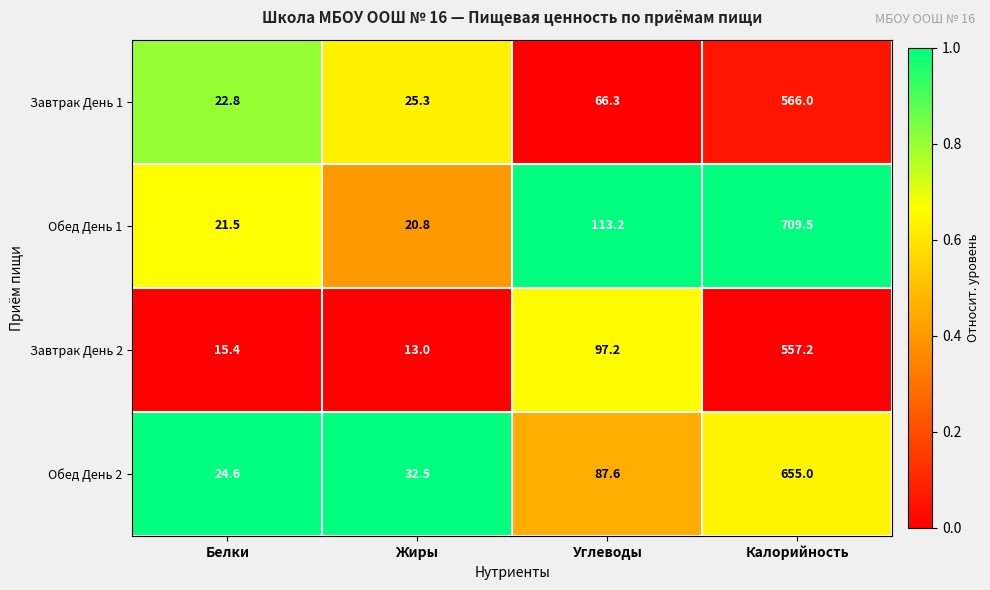

Read the Обед День 1 value at Белки.

21.5